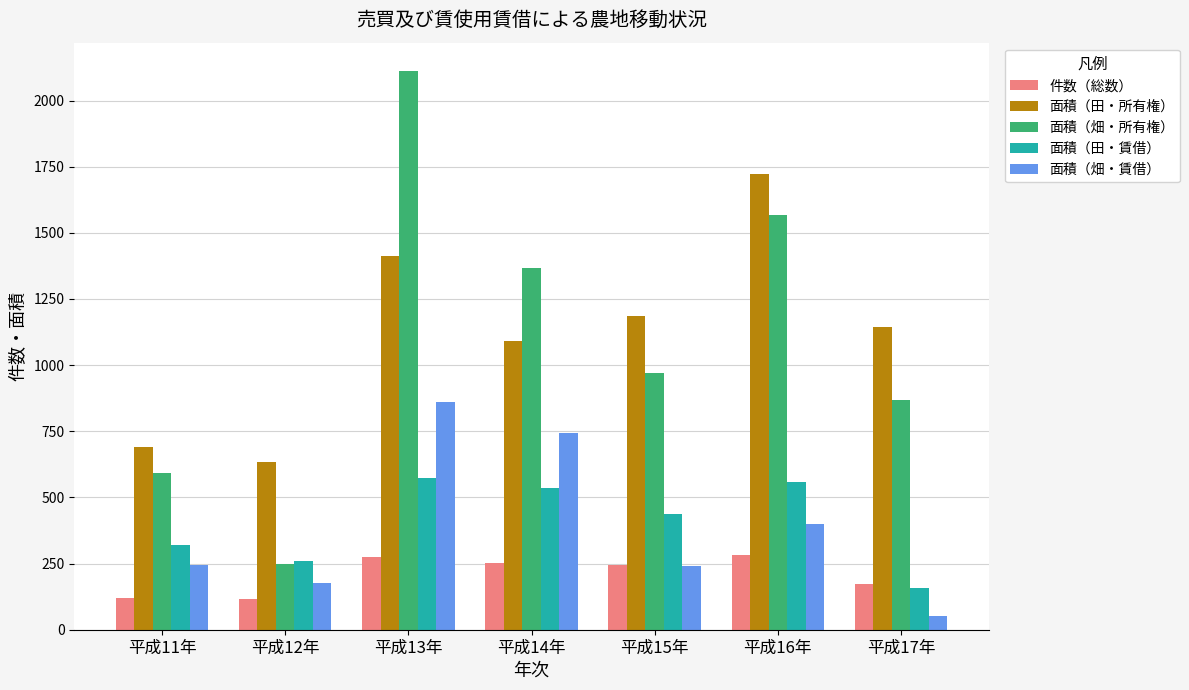

Which series has the largest range (max minus min)?

面積（畑・所有権）